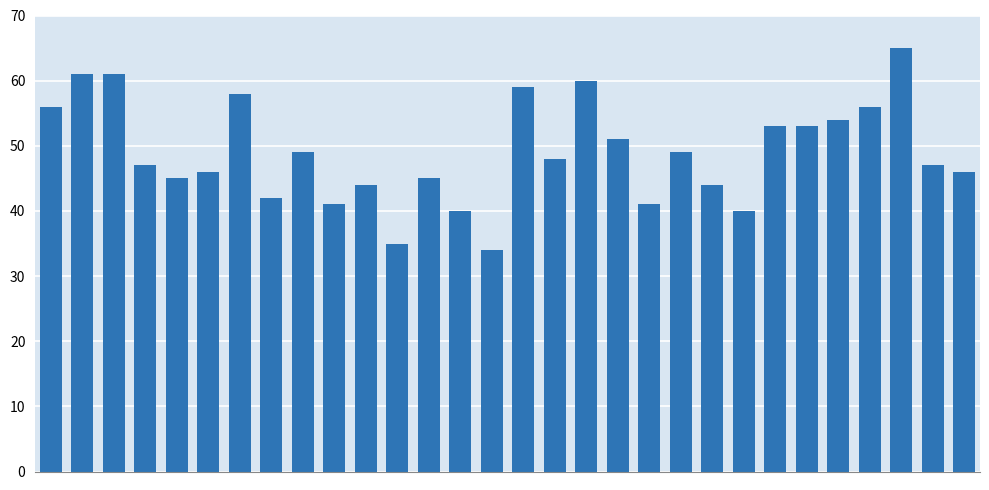

What is the maximum value shown in the chart?

65